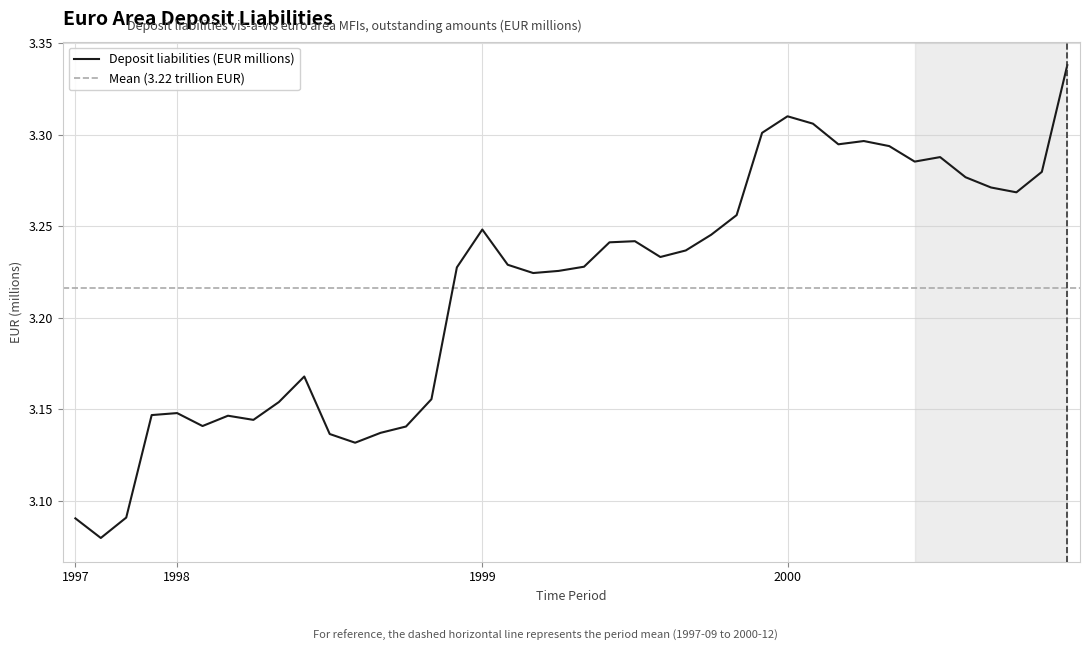

Where is the first local maximum?

1998